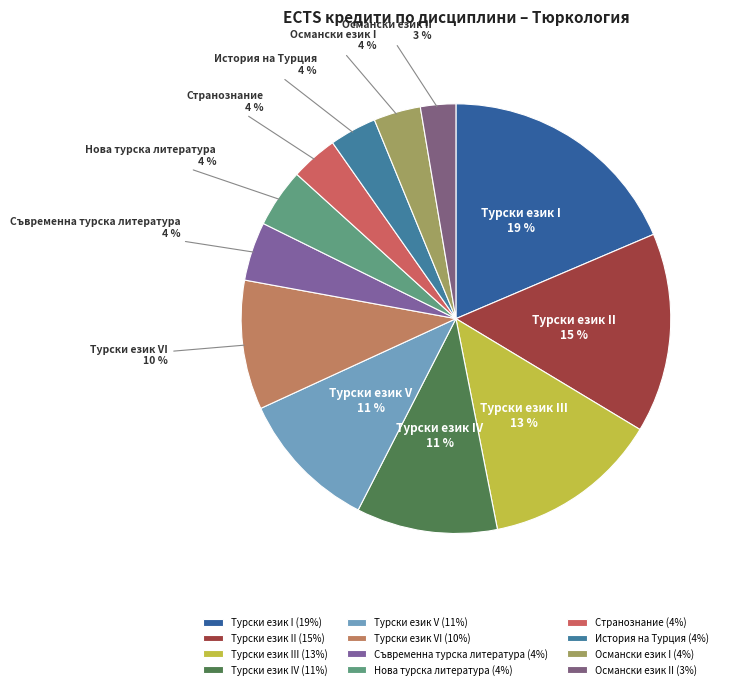

What is the smallest slice in the pie chart?

Oсмански език II